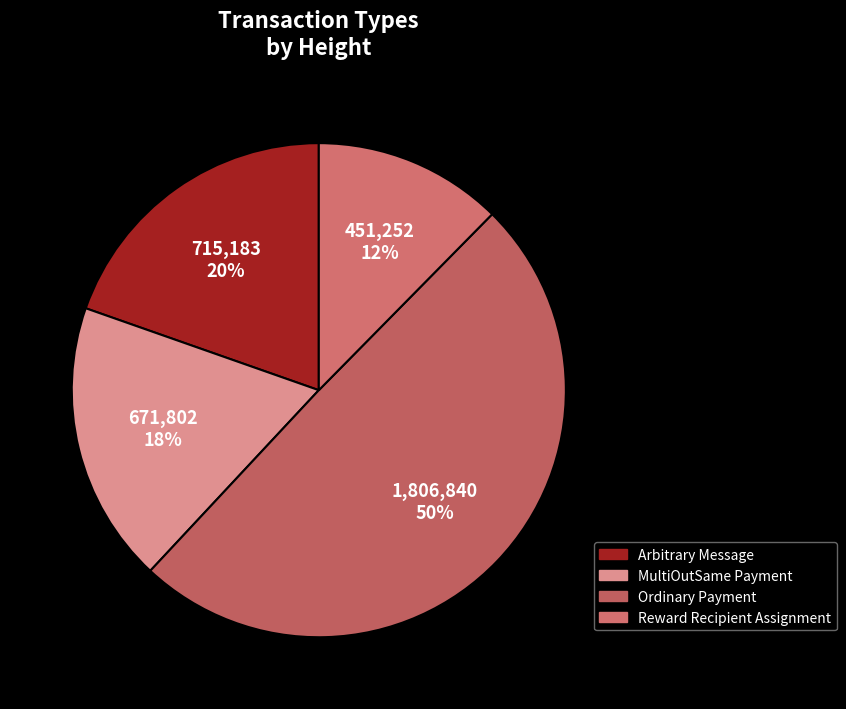

Does any single category account for the majority?

No